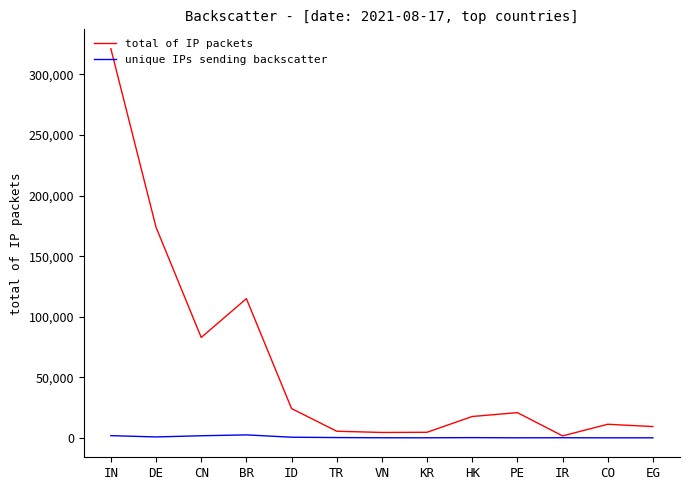

How many lines are shown in the chart?

2